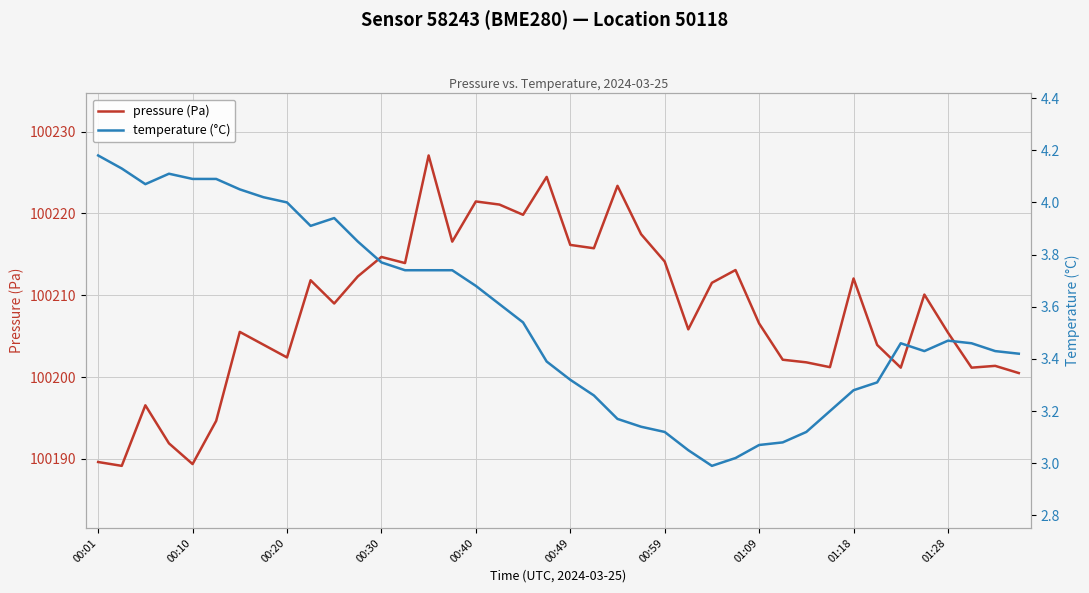

What is the average value of the temperature (°C) series?

3.6